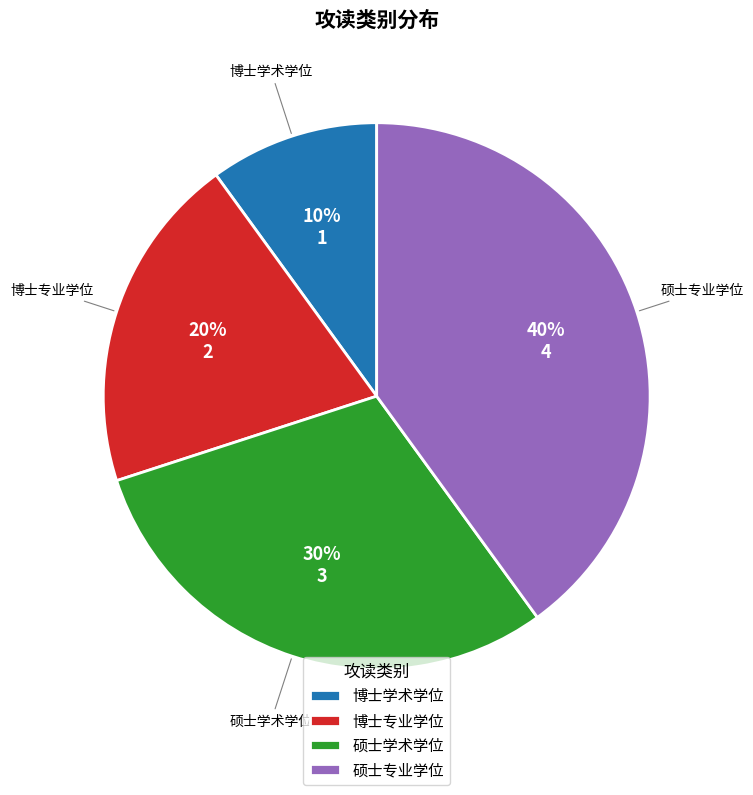

Combined, do 博士专业学位 and 硕士专业学位 account for over 50%?

Yes